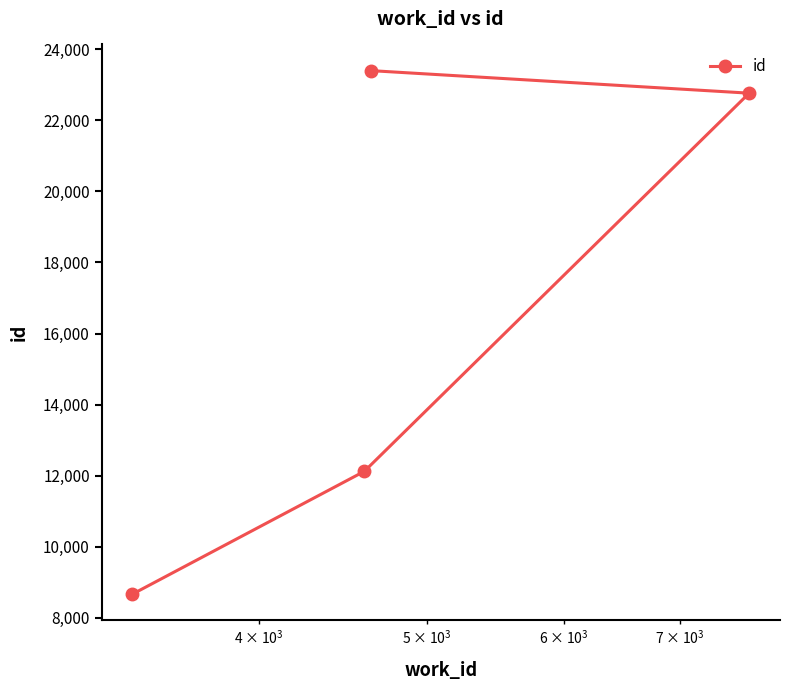

What is the difference between the maximum and second lowest values?

11284